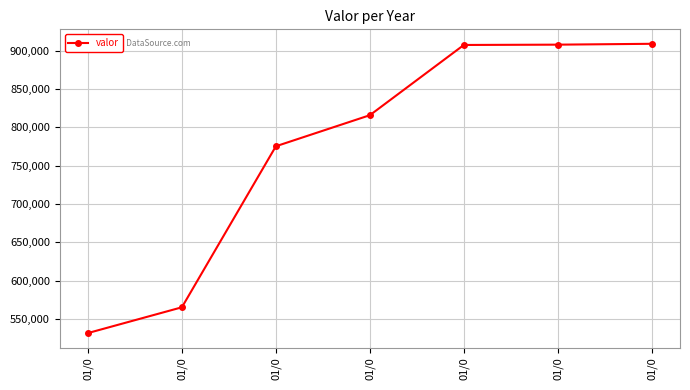

Rank the categories by value from lowest to highest.

01/0, 01/0, 01/0, 01/0, 01/0, 01/0, 01/0